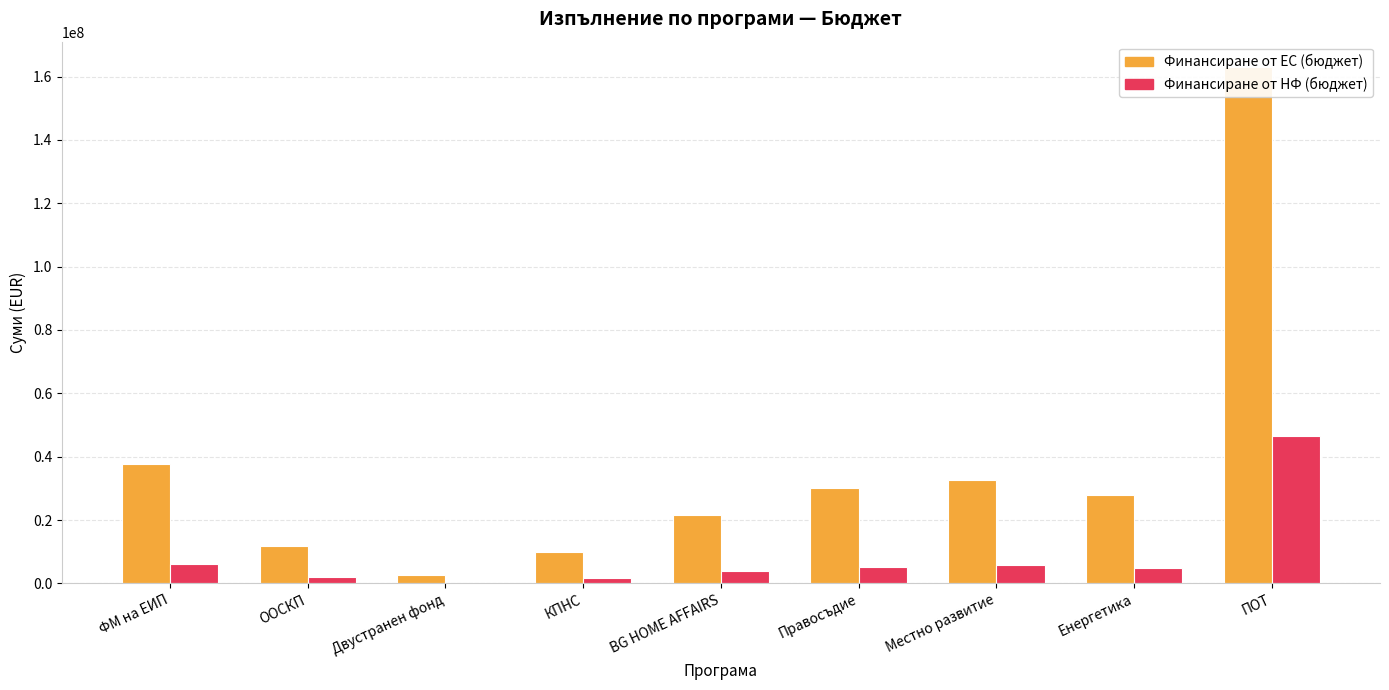

Is the value of Финансиране от НФ (бюджет) at ООСКП greater than the value of Финансиране от ЕС (бюджет) at ФМ на ЕИП?

No